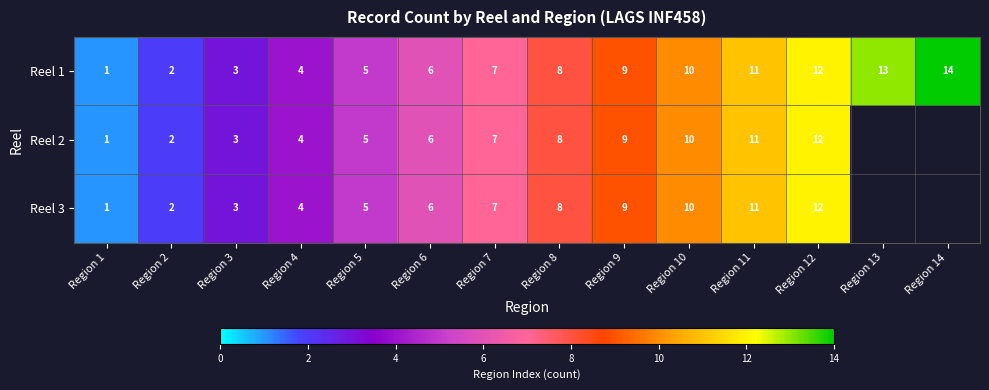

Rank the categories by Reel 1 value from lowest to highest.

Region 1, Region 2, Region 3, Region 4, Region 5, Region 6, Region 7, Region 8, Region 9, Region 10, Region 11, Region 12, Region 13, Region 14